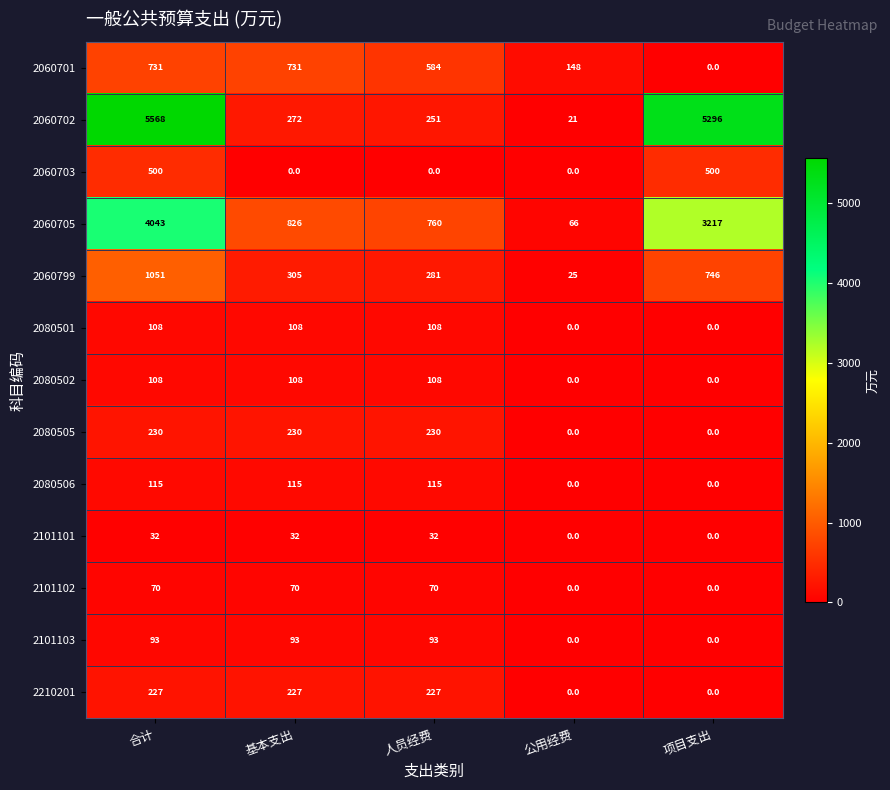

True or false: 2060702 has a value of 120 at 基本支出.

False